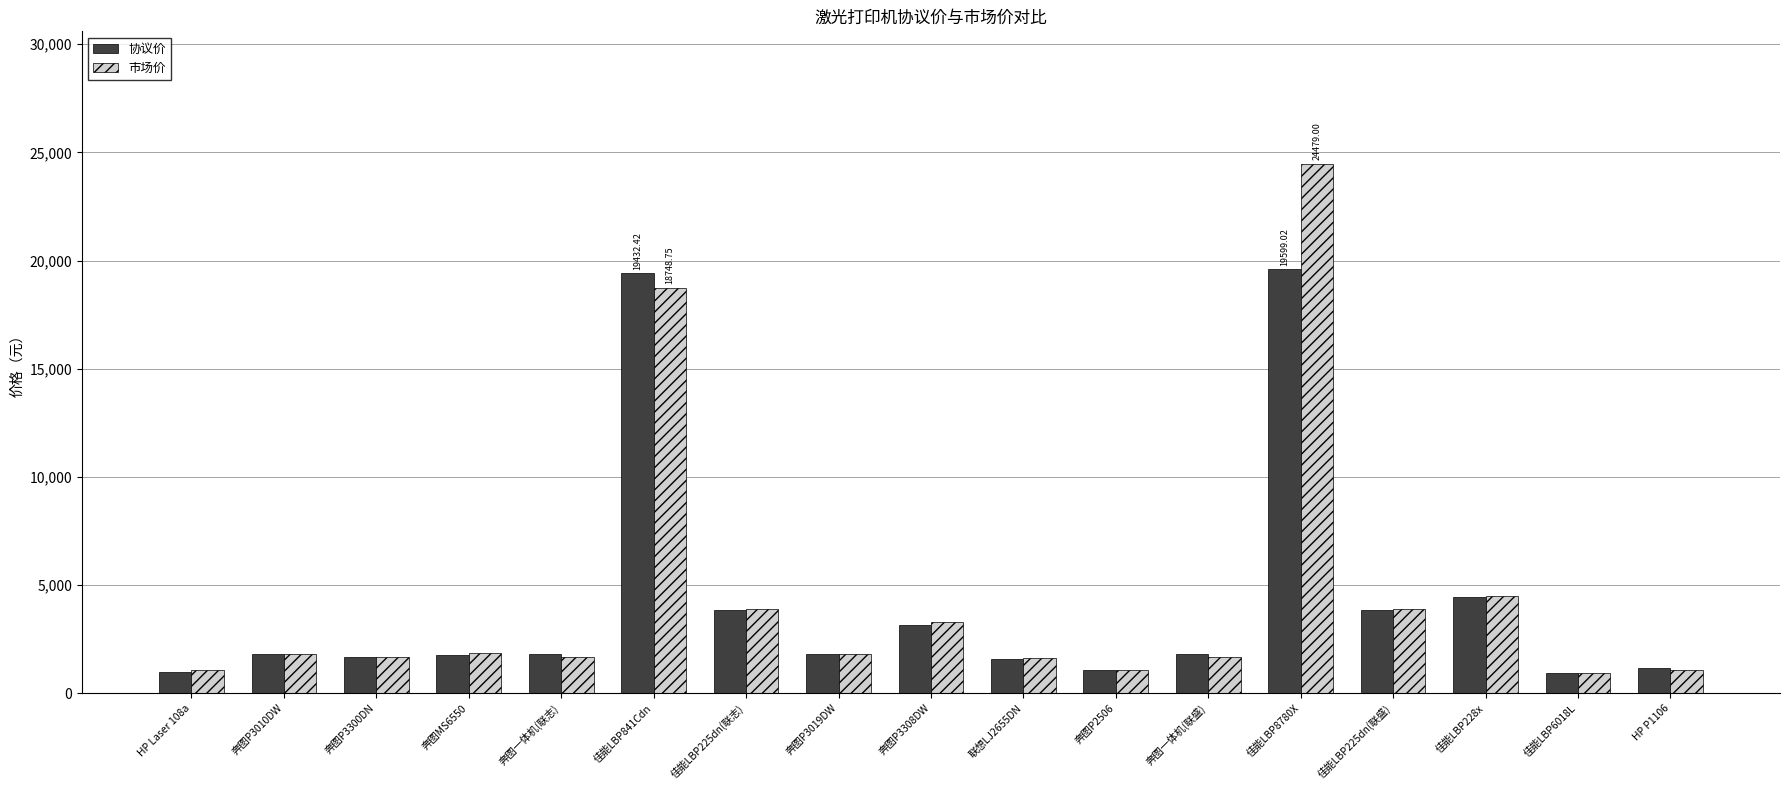

What is the total value across all series at 奔图P3300DN?

3398.0